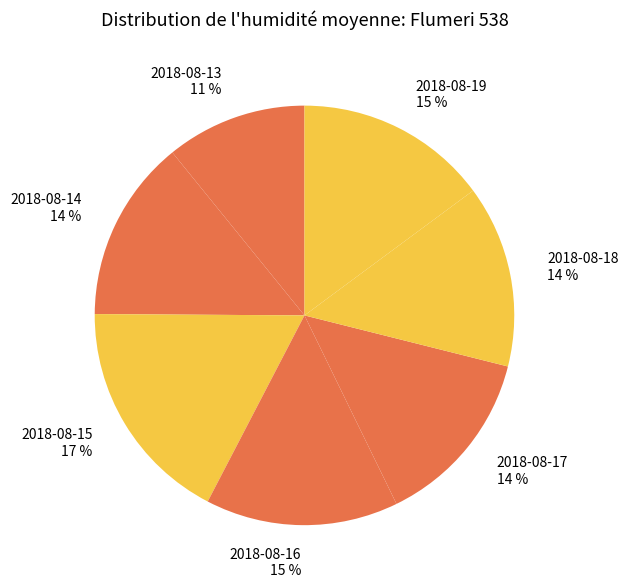

How many segments does this pie chart have?

7